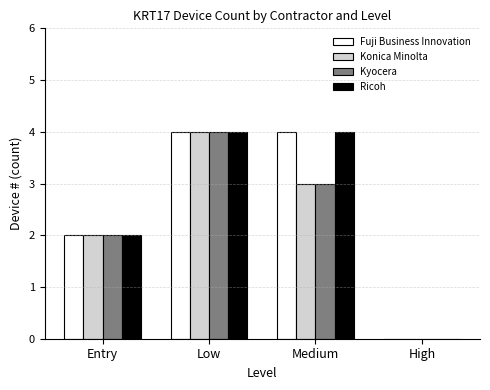

Where does the Kyocera series first go above 3?

Low